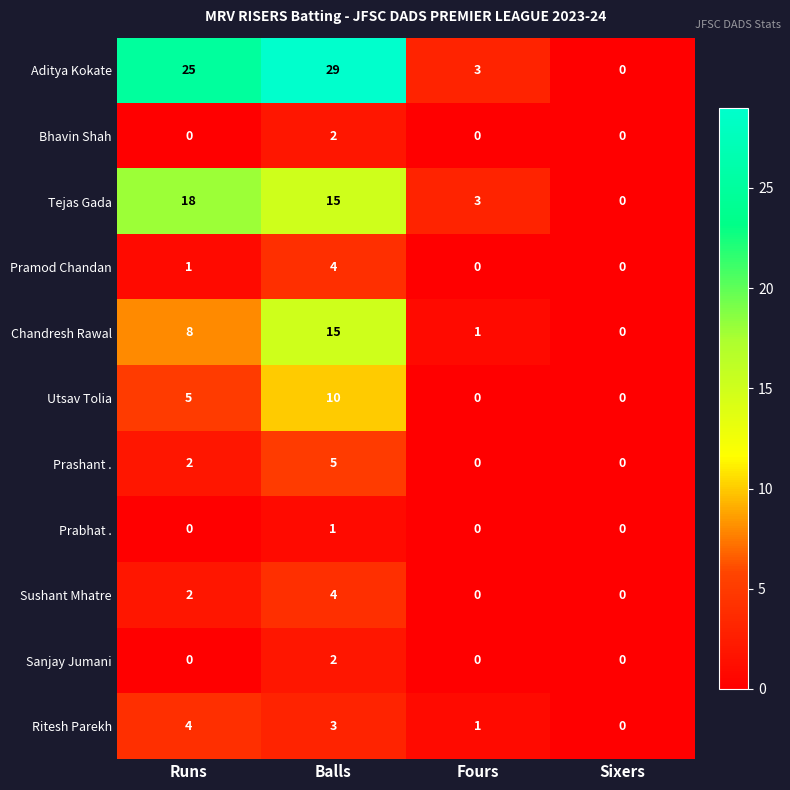

At which category is the sum across all series the highest?

Balls